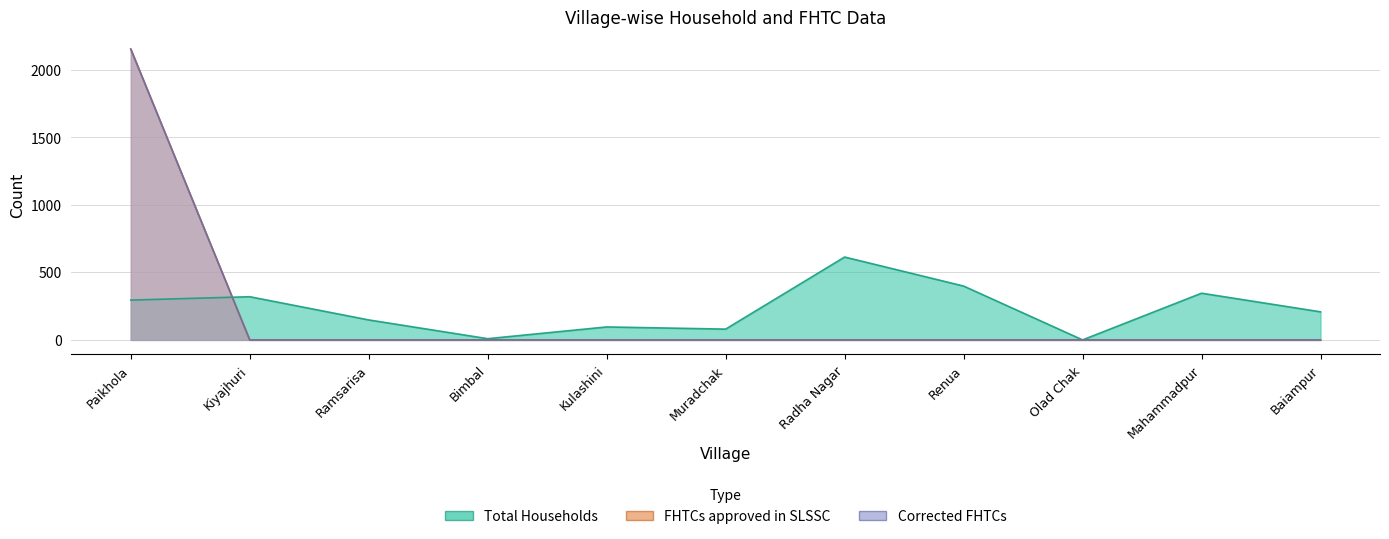

True or false: Corrected FHTCs and FHTCs approved in SLSSC intersect in this chart.

False